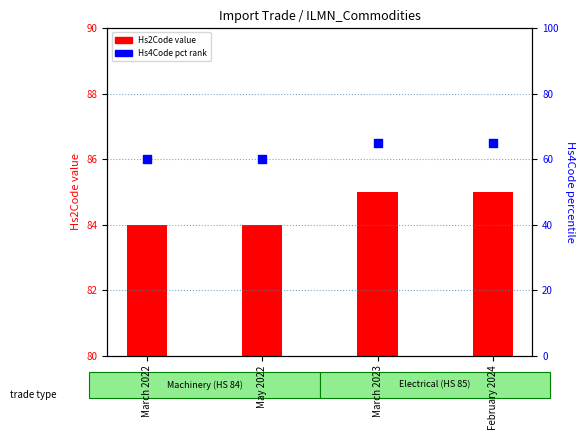

Which series contains the highest Y value?

Hs2Code